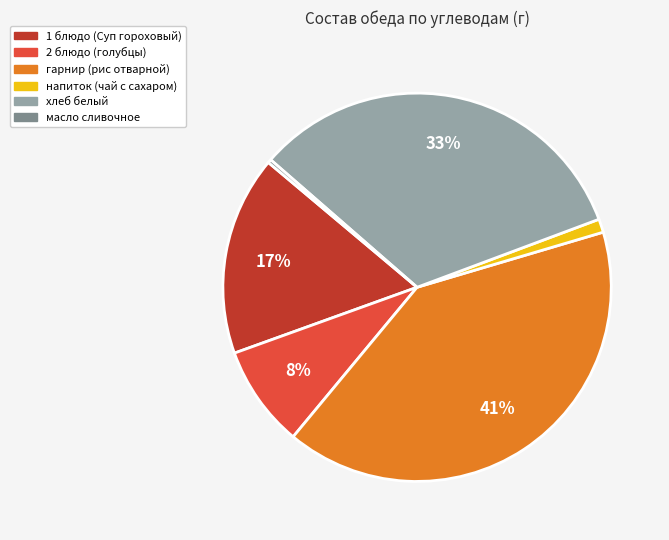

Count the number of slices in the pie.

6